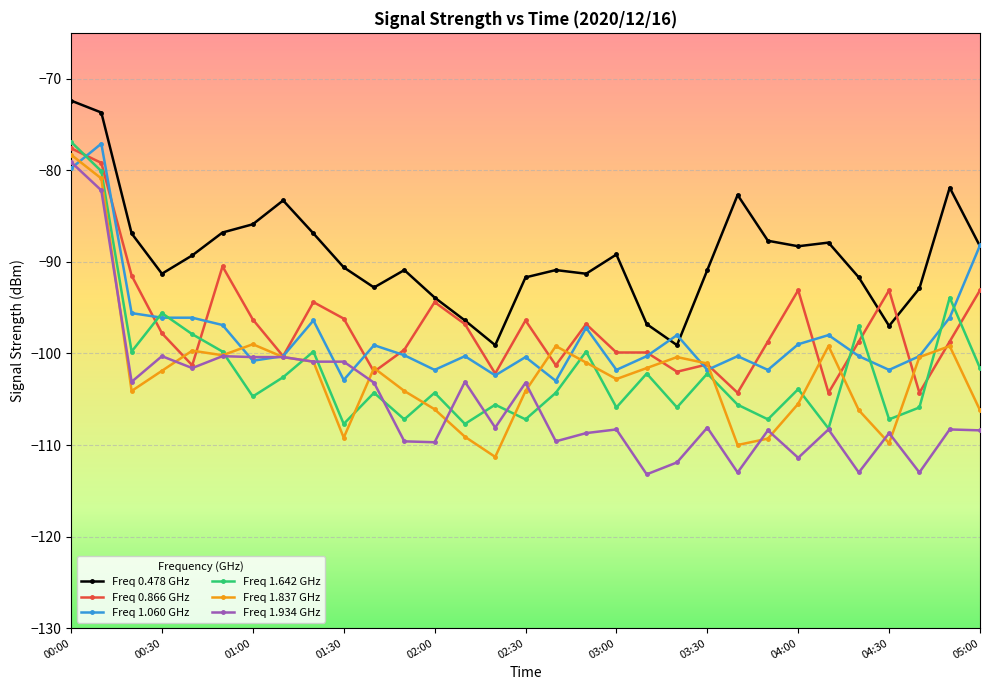

What is the minimum value shown in the chart?

-113.2